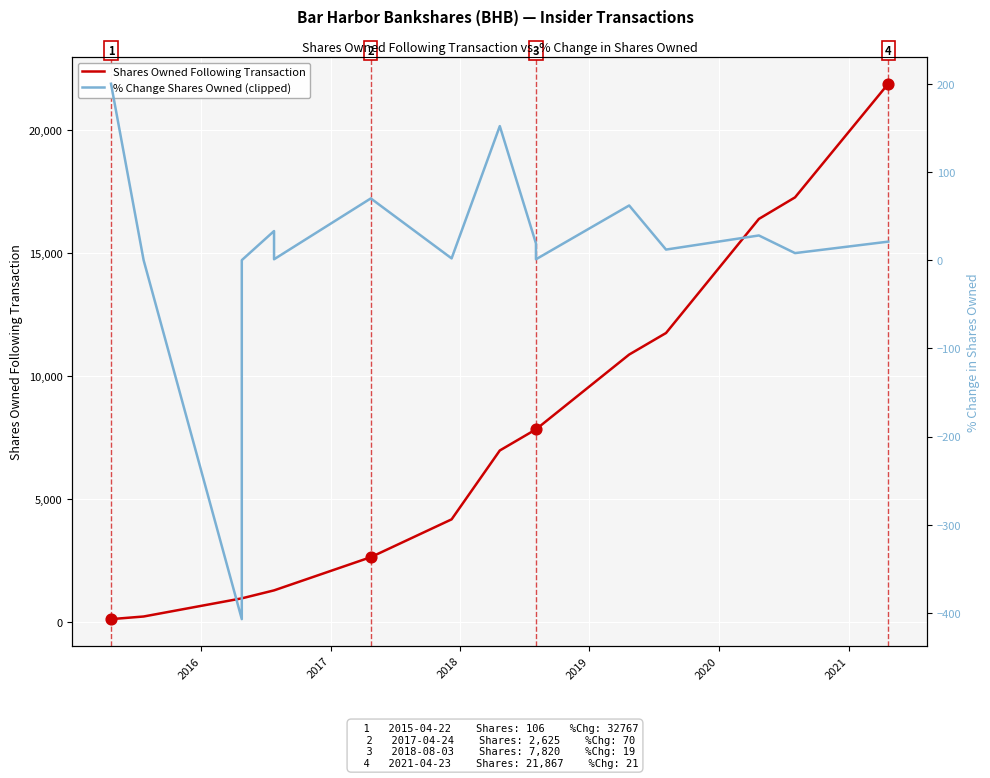

Which series contains the highest Y value?

Shares Owned Following Transaction